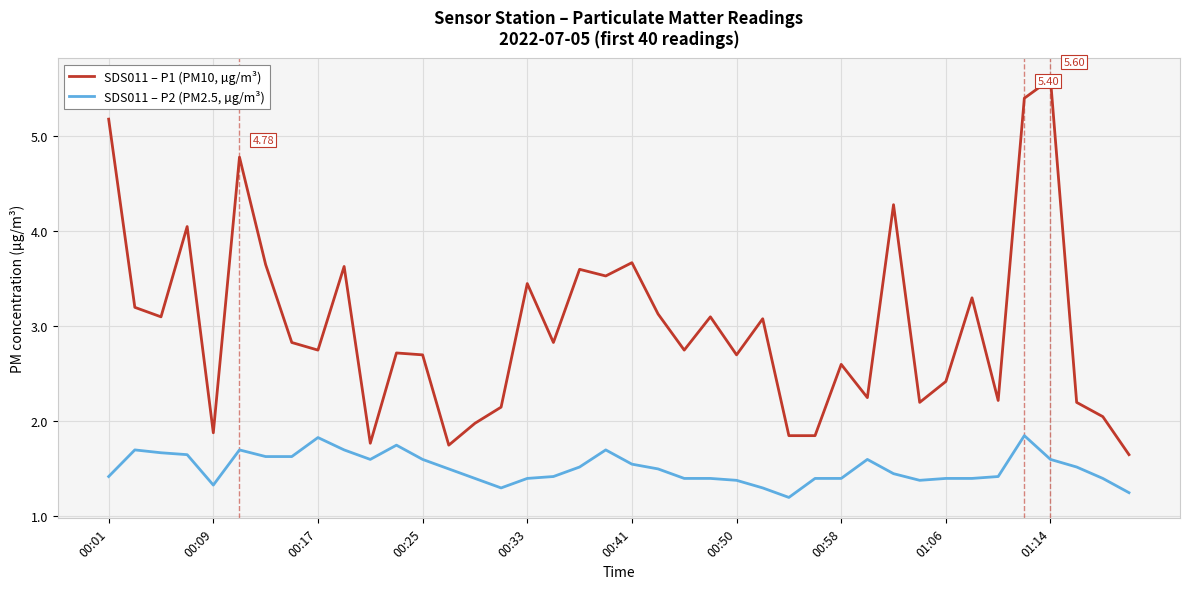

Which series has the widest spread of values?

SDS011 – P1 (PM10, µg/m³)